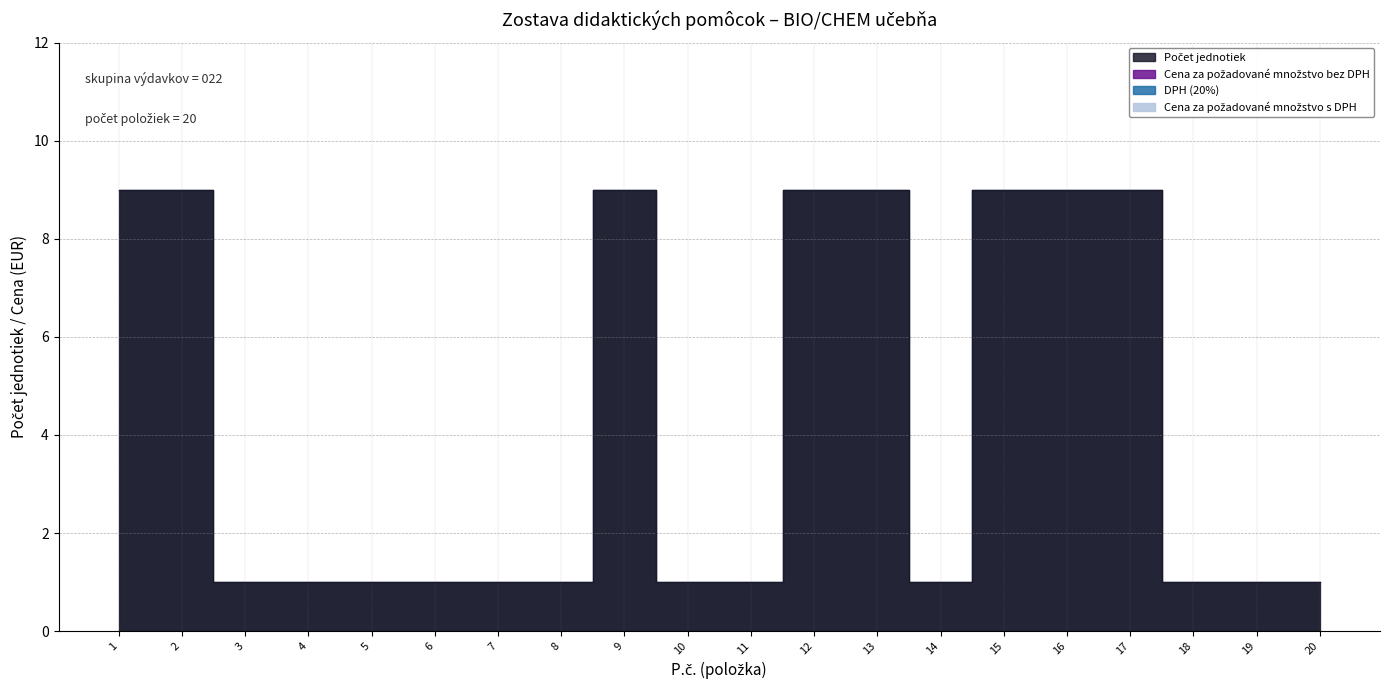

What is the difference between the maximum and minimum values in the Počet jednotiek series?

8